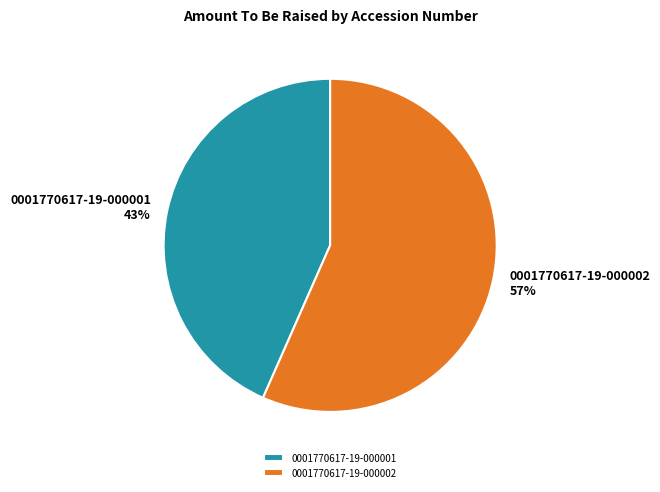

Approximately how many times larger is the value at 0001770617-19-000002 compared to 0001770617-19-000001?

1.3